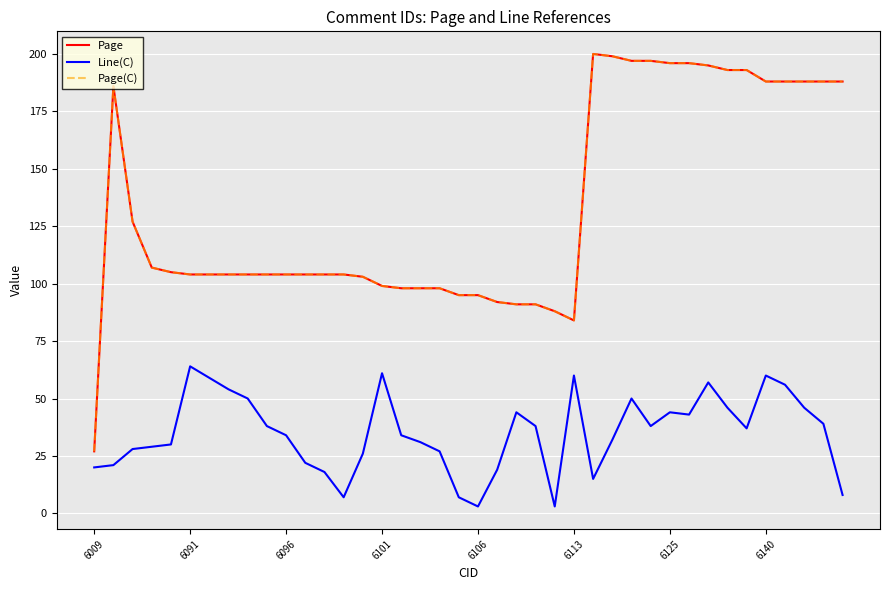

Which category has the highest value across all series?

26